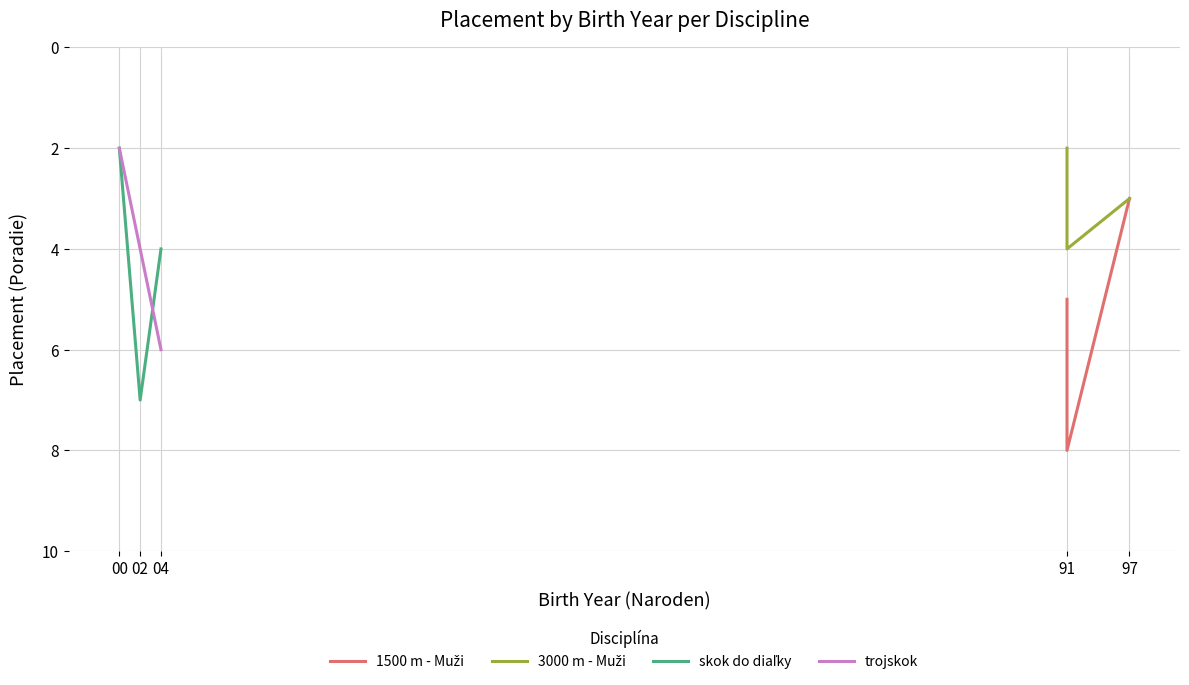

Is the value of 1500 m - Muži at 04 greater than the value of trojskok at 02?

No